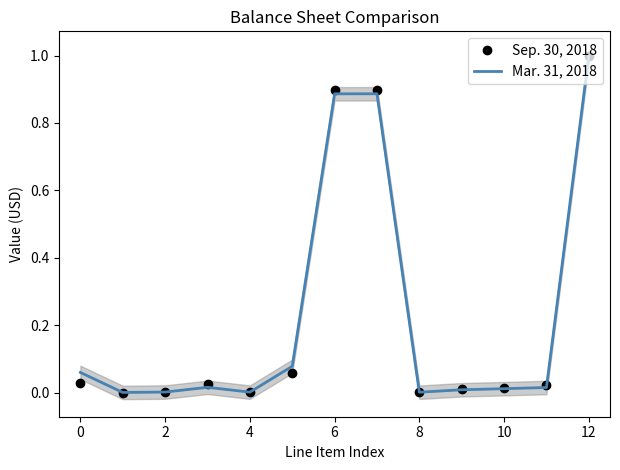

True or false: Mar. 31, 2018 has a value of 1.6 at 6.

False